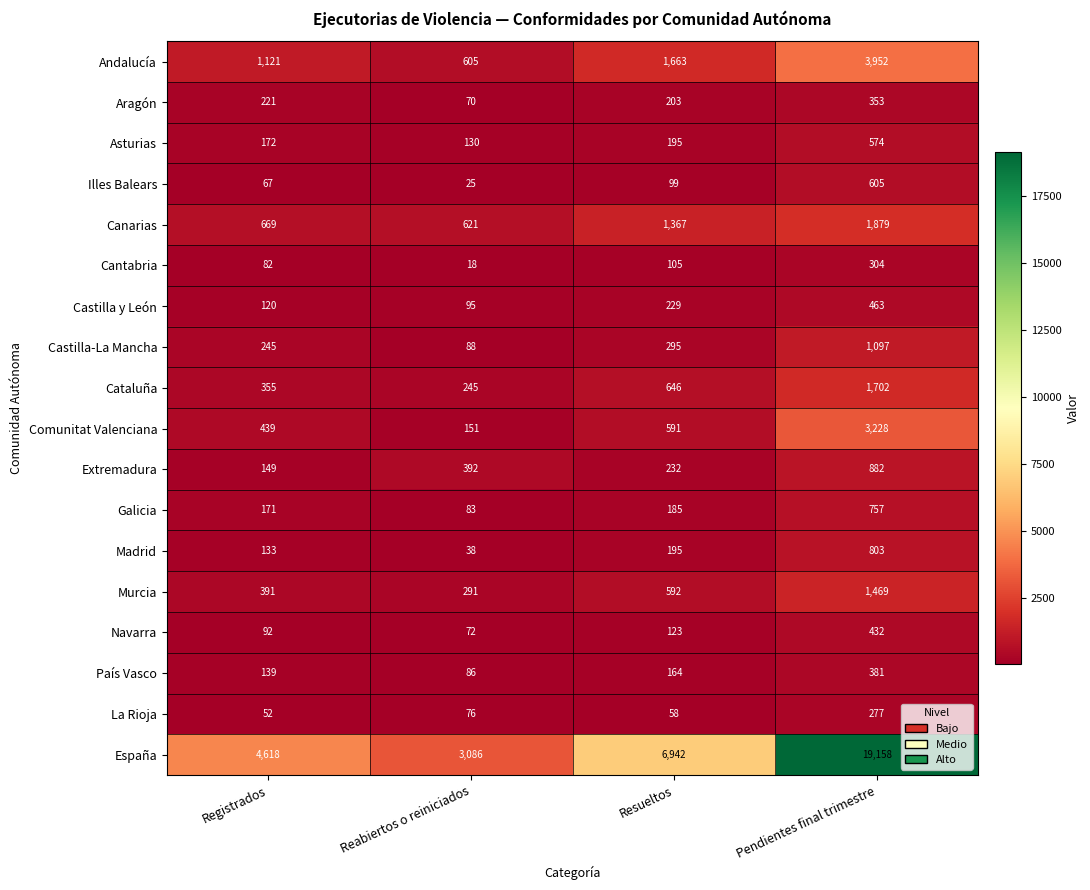

Which series changed the most between Resueltos and Pendientes final trimestre?

España